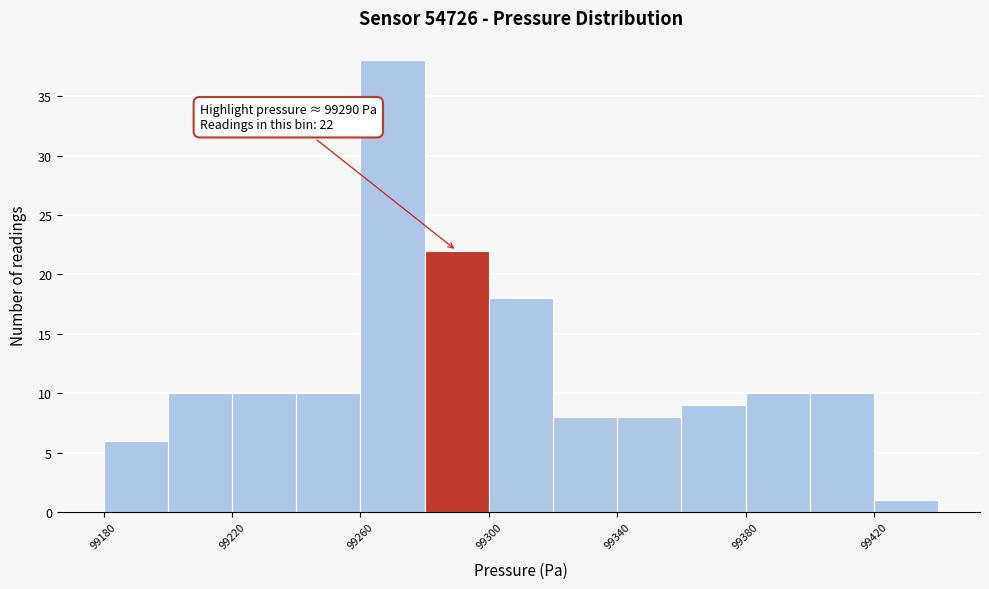

Over which range of the x-axis is the bar tallest?

99260 to 99280